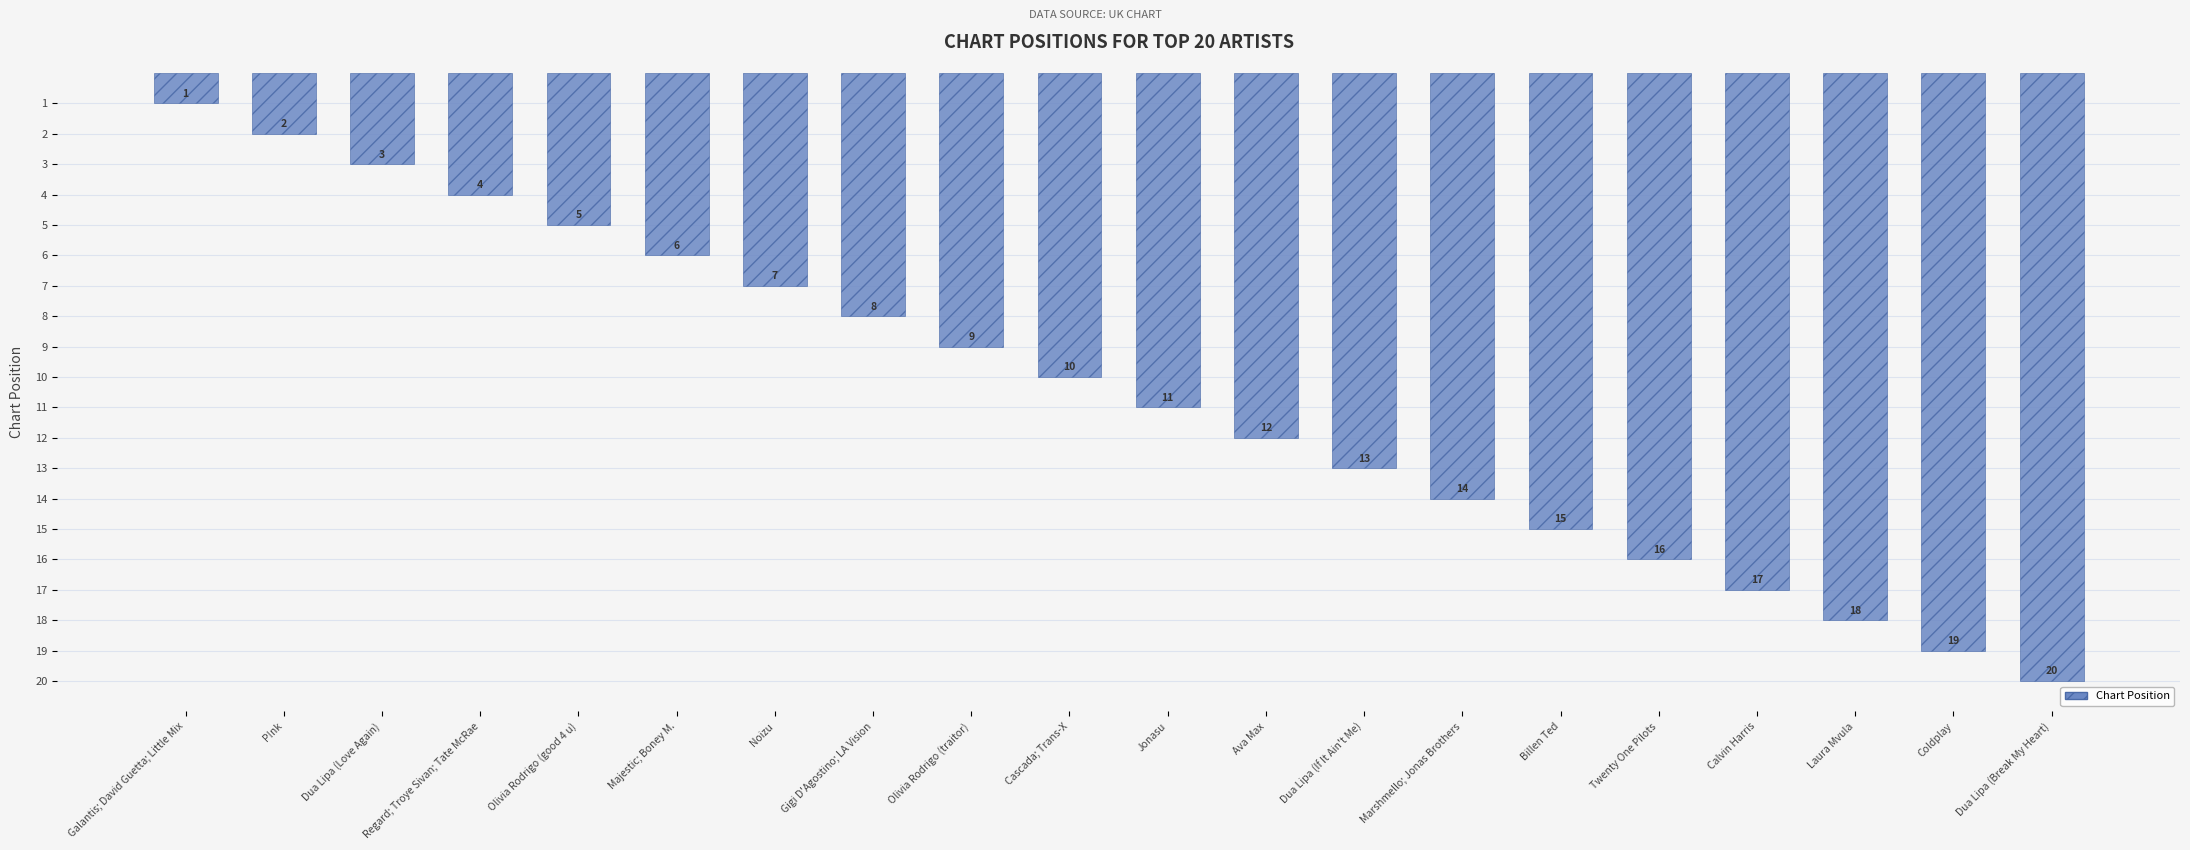

At which label is the value closest to 10?

Cascada; Trans-X